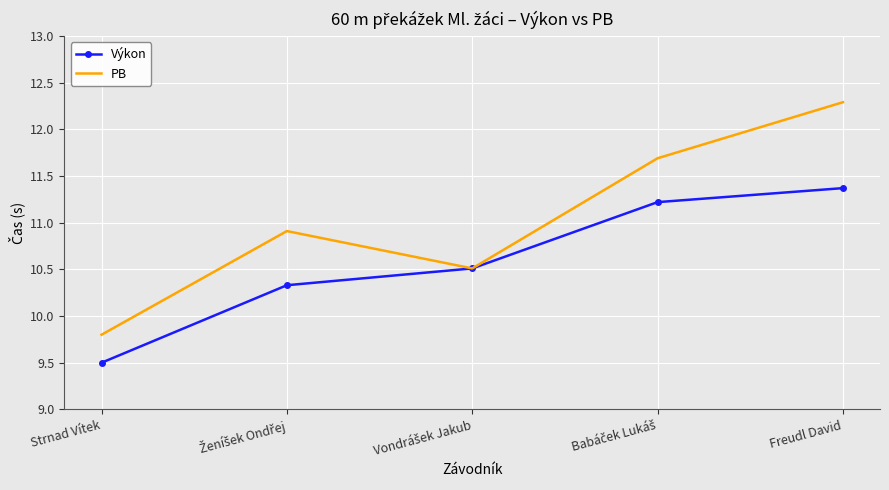

How many interior local peaks does the PB series have?

1